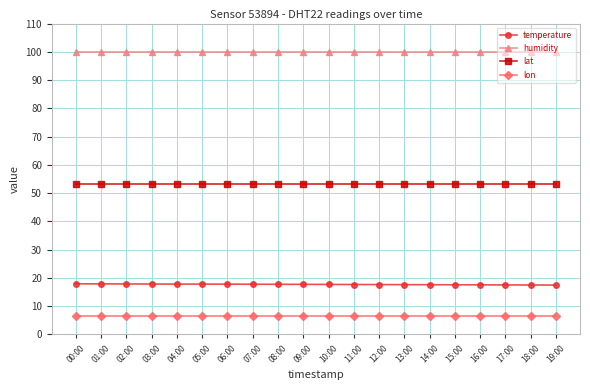

What is the minimum value for lon?

6.7